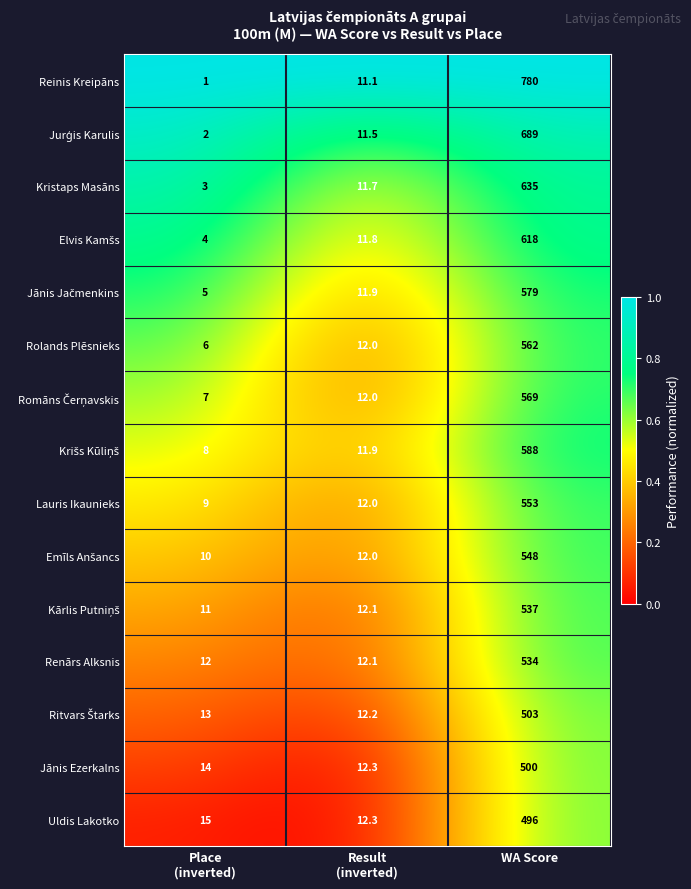

Is it true that Rolands Plēsnieks equals 337.4 at WA Score?

False